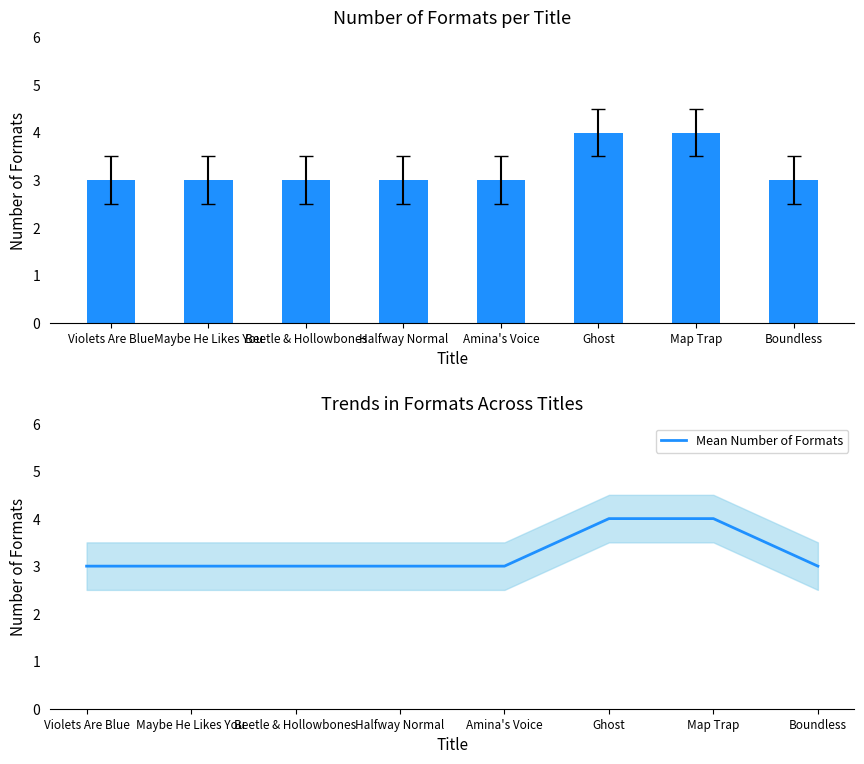

What is the label of the 2nd bar from the right?

Map Trap